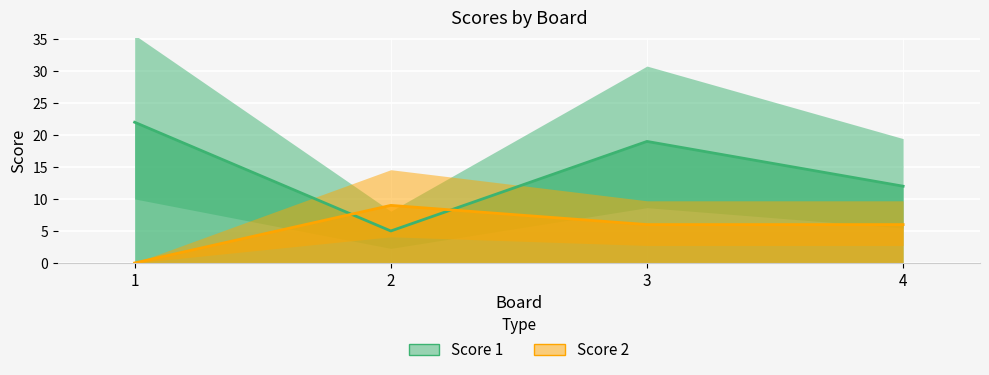

How many lines are shown in the chart?

2